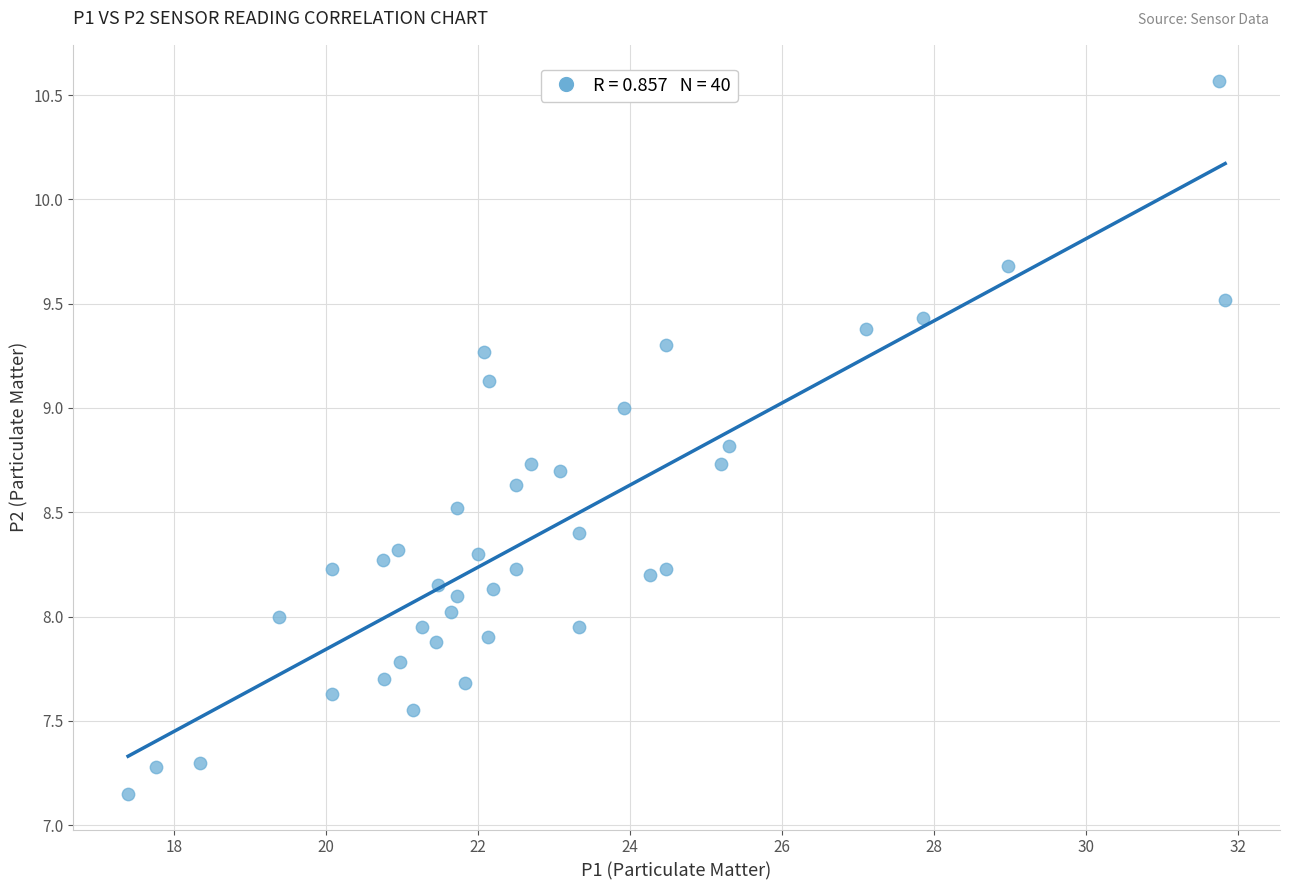

What is the range of X values (max minus min)?

14.4